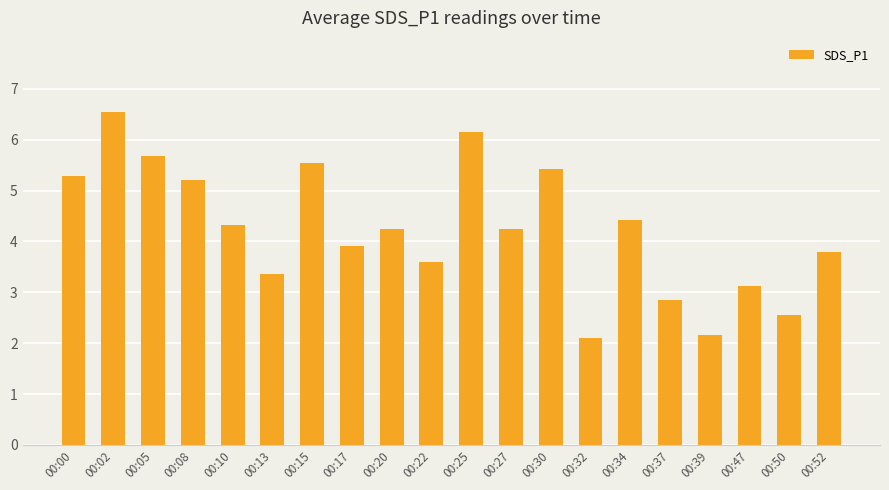

The value at 00:22 is 5.7. True or false?

False